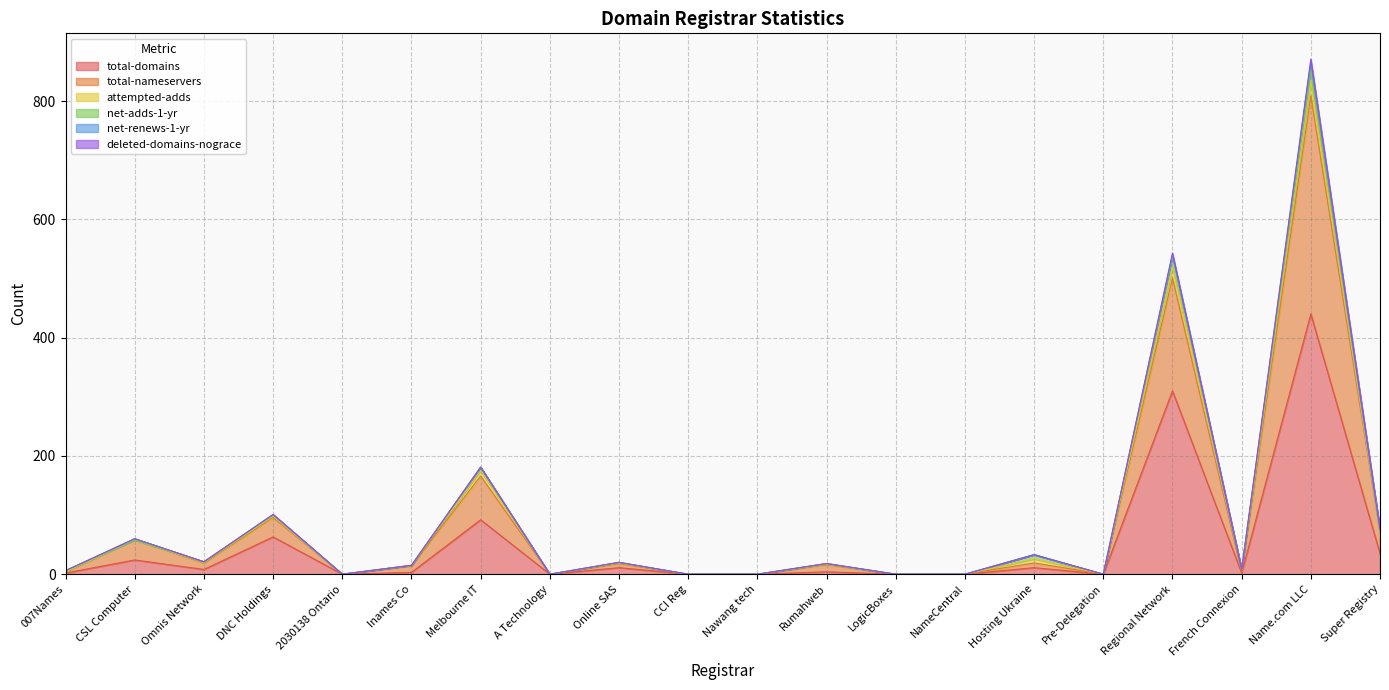

True or false: total-domains and total-nameservers cross at least once.

True